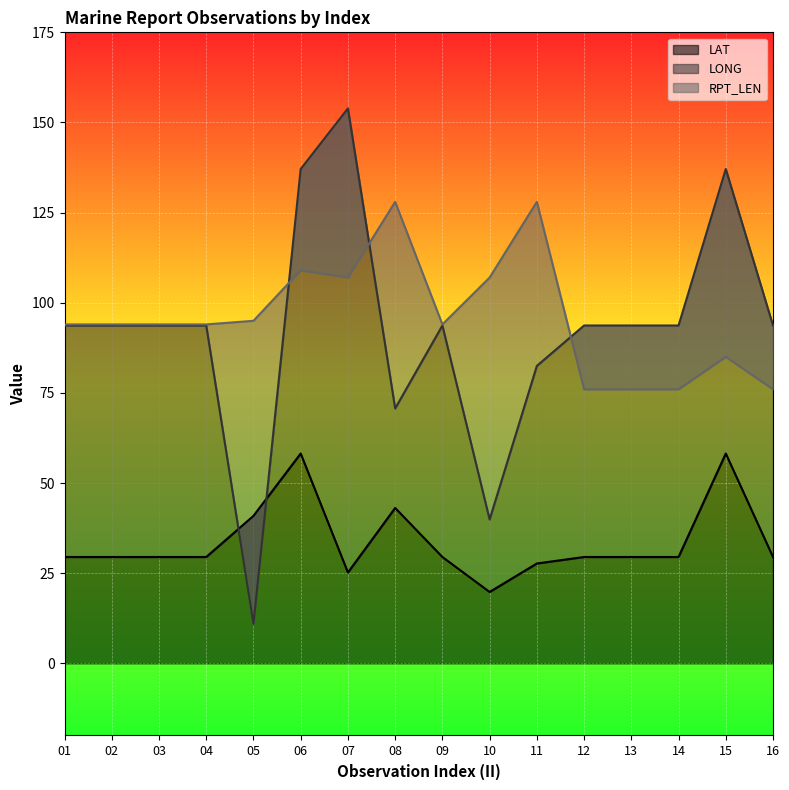

True or false: LAT has a value of 43.8 at 16.

False